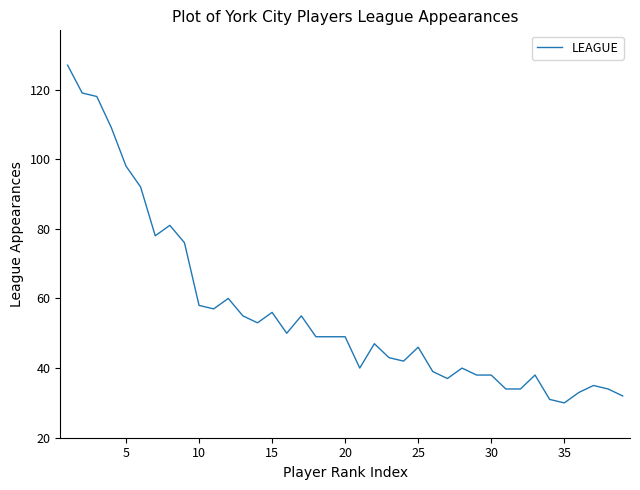

What is the difference between the maximum and minimum values?

97